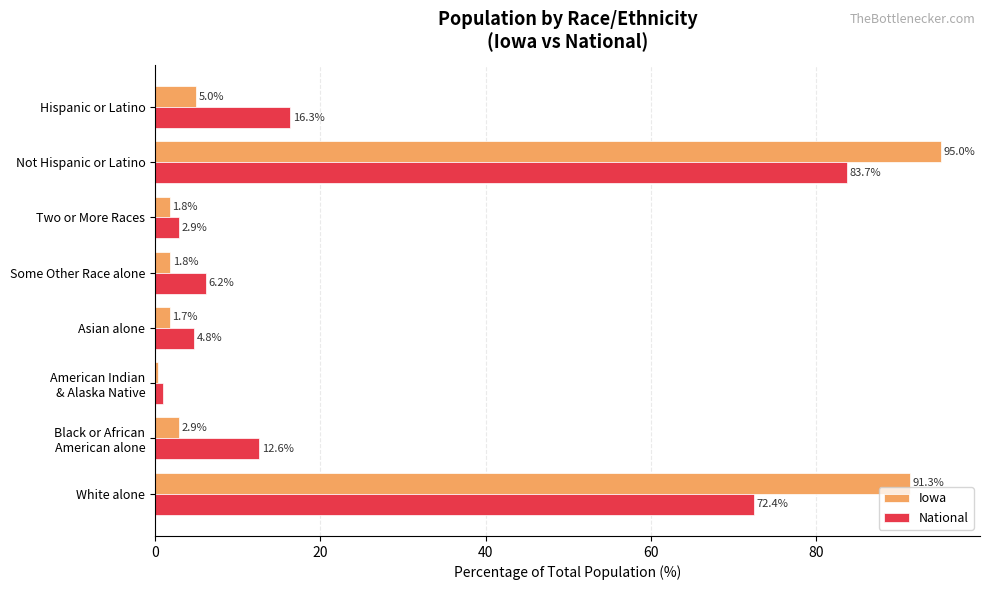

List the series in order of their peak value, highest first.

Iowa, National